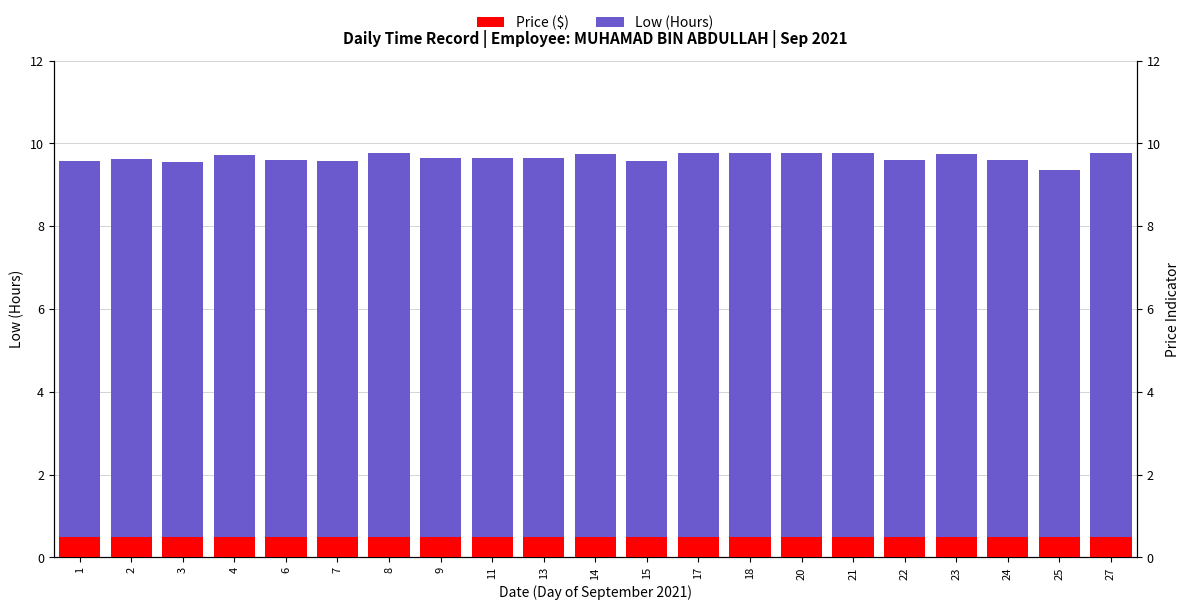

Which label corresponds to the largest value in the chart?

18